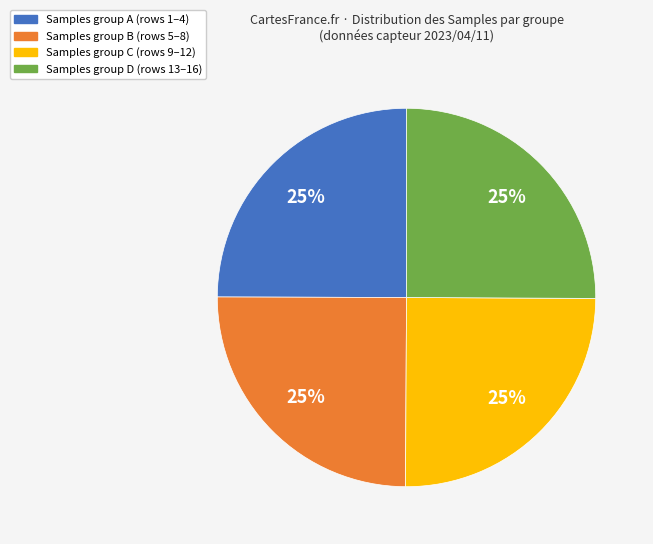

To the nearest percent, what is the combined percentage of Samples group A (rows 1–4) and Samples group C (rows 9–12)?

50%